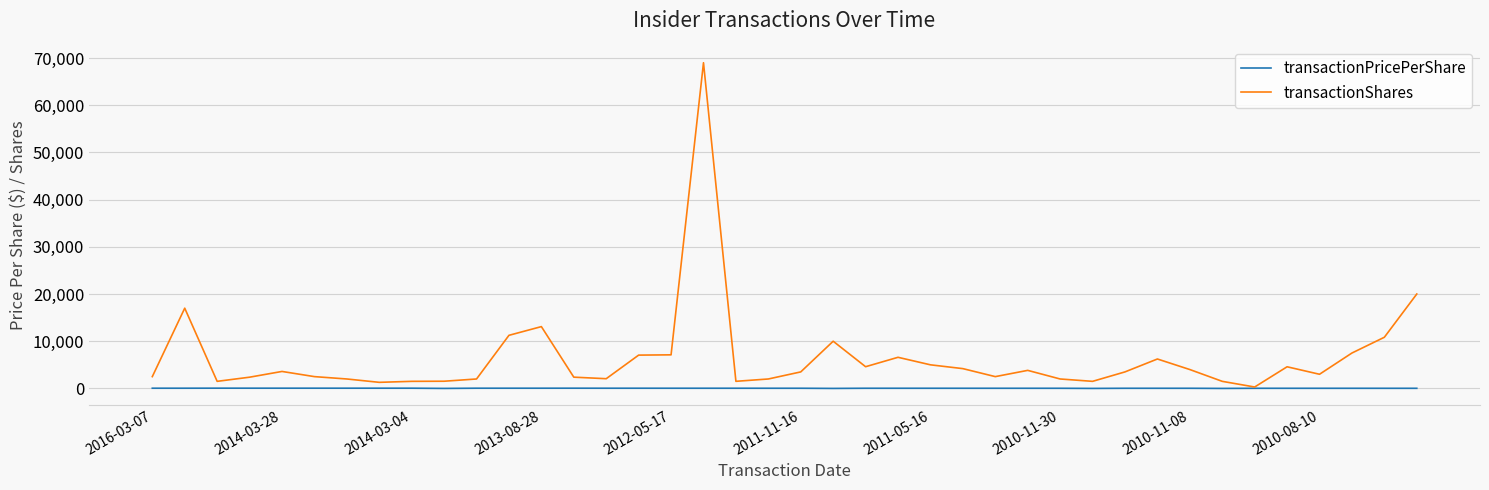

Which series has the largest total across all categories?

transactionShares